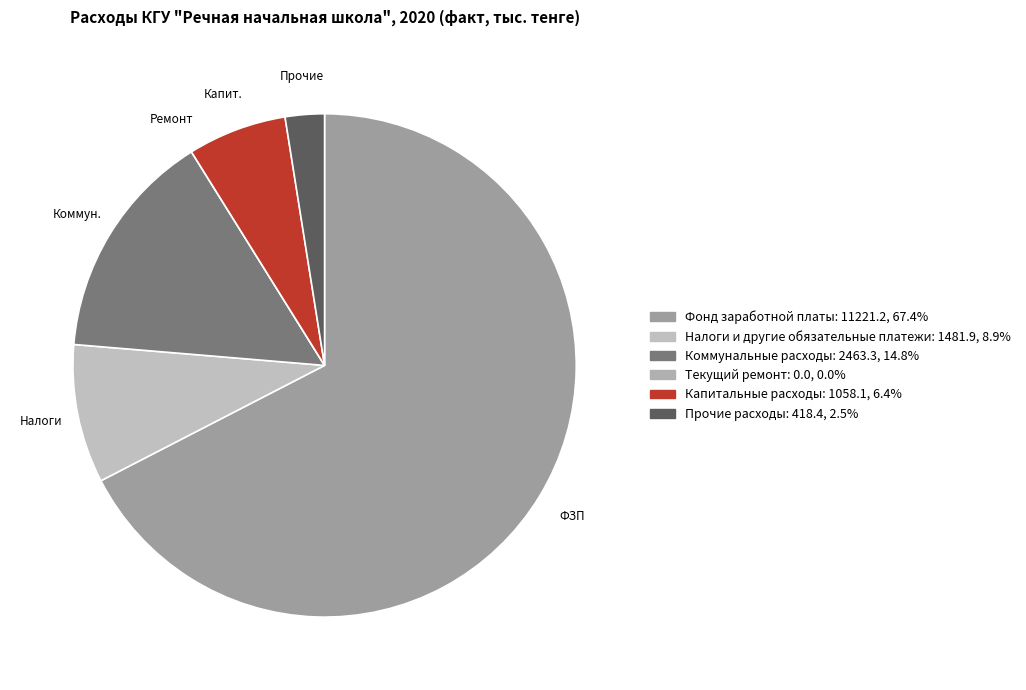

Do Коммун. and ФЗП together represent more than half of the pie?

Yes